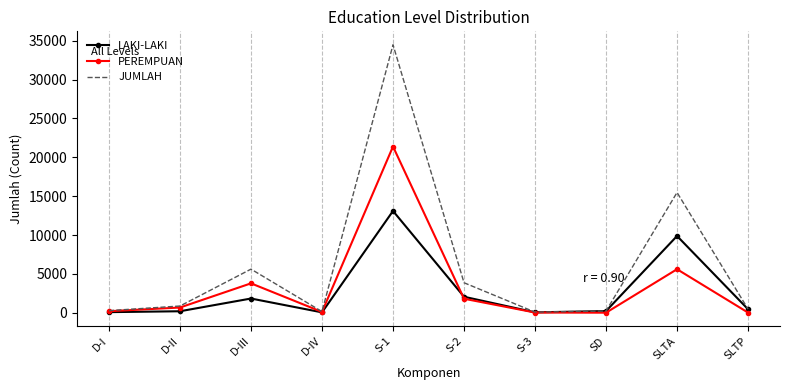

At which category is the sum across all series the highest?

S-1